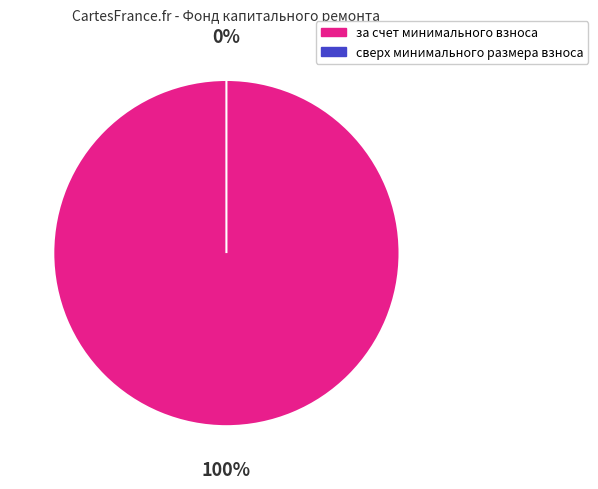

To the nearest percent, what is the difference between the largest and smallest slice percentages?

100%